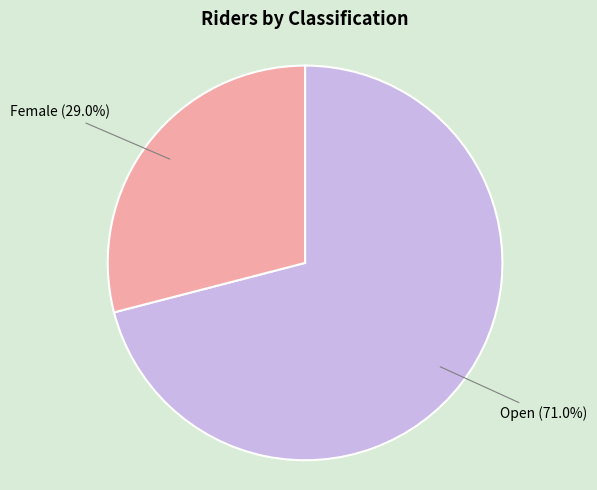

How many slices are in this pie chart?

2